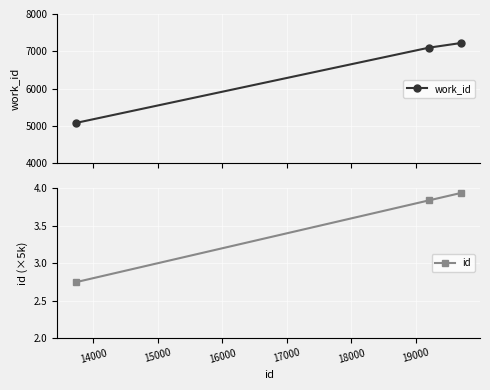

List the series in order of their peak value, lowest first.

id, work_id